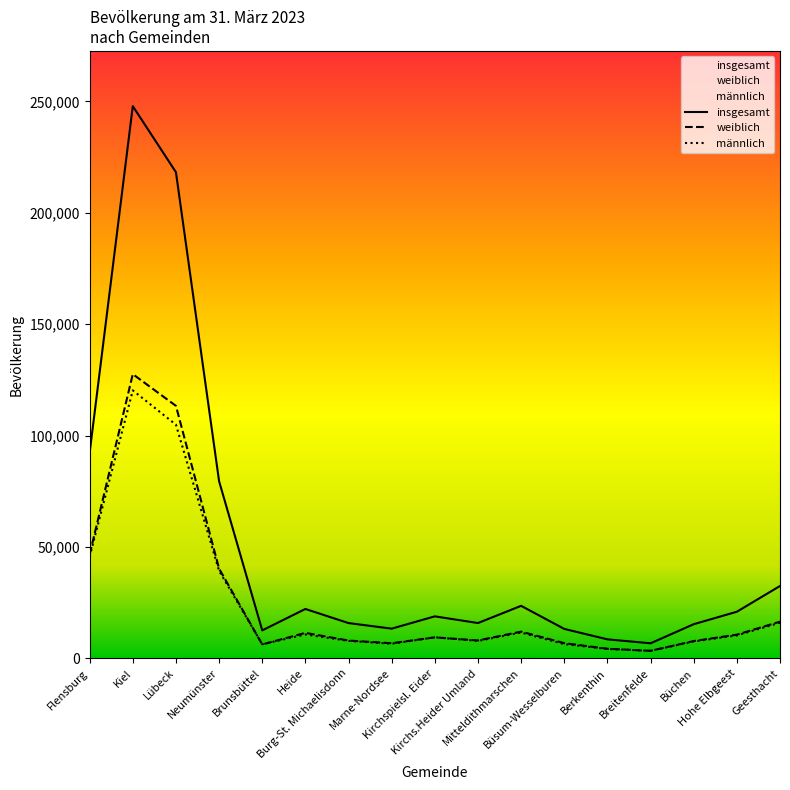

List the labels in order of insgesamt value, smallest first.

Breitenfelde, Berkenthin, Brunsbüttel, Büsum-Wesselburen, Marne-Nordsee, Büchen, Burg-St. Michaelisdonn, Kirchs.Heider Umland, Kirchspielsl. Eider, Hohe Elbgeest, Heide, Mitteldithmarschen, Geesthacht, Neumünster, Flensburg, Lübeck, Kiel